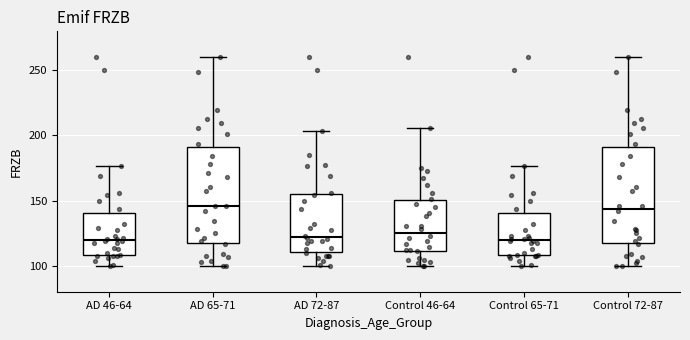

Reading left to right, transcribe this box plot: for each box, give where its median line is, the range the box spans, and where its two whiskers end, as read against the y-axis. The values are not printed on the chart, so give them approximately, as read against the axis.

AD 46-64: median 120, box 110 to 140, whiskers 100 to 175
AD 65-71: median 145, box 115 to 190, whiskers 100 to 260
AD 72-87: median 120, box 110 to 155, whiskers 100 to 205
Control 46-64: median 125, box 110 to 150, whiskers 100 to 205
Control 65-71: median 120, box 110 to 140, whiskers 100 to 175
Control 72-87: median 145, box 115 to 190, whiskers 100 to 260